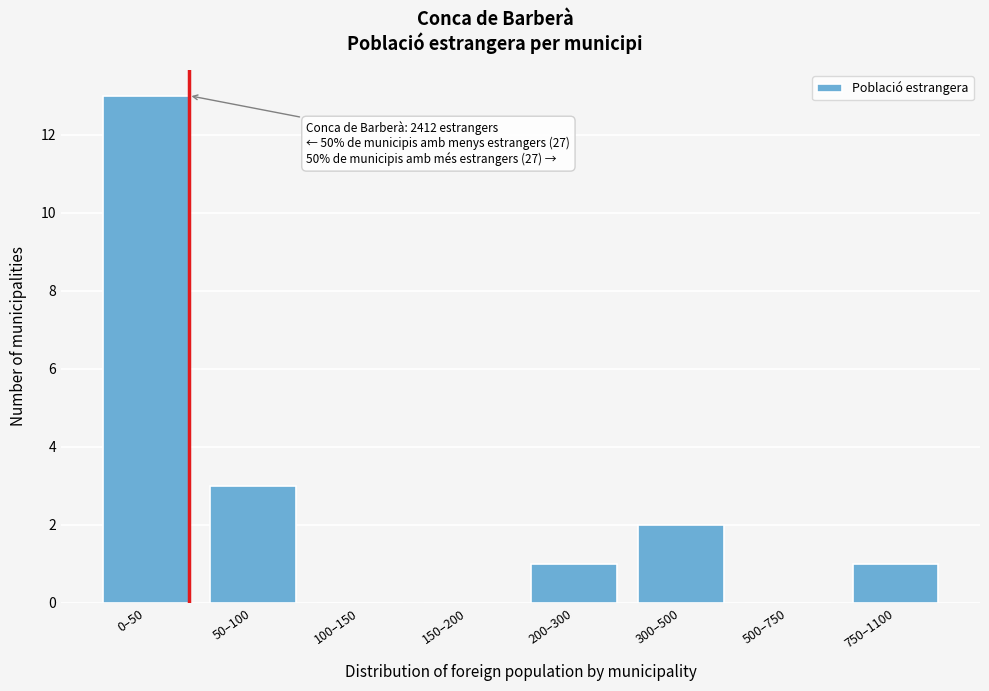

Reading left to right, transcribe all the data shown in this chart.

0–50=13	50–100=3	100–150=0	150–200=0	200–300=1	300–500=2	500–750=0	750–1100=1